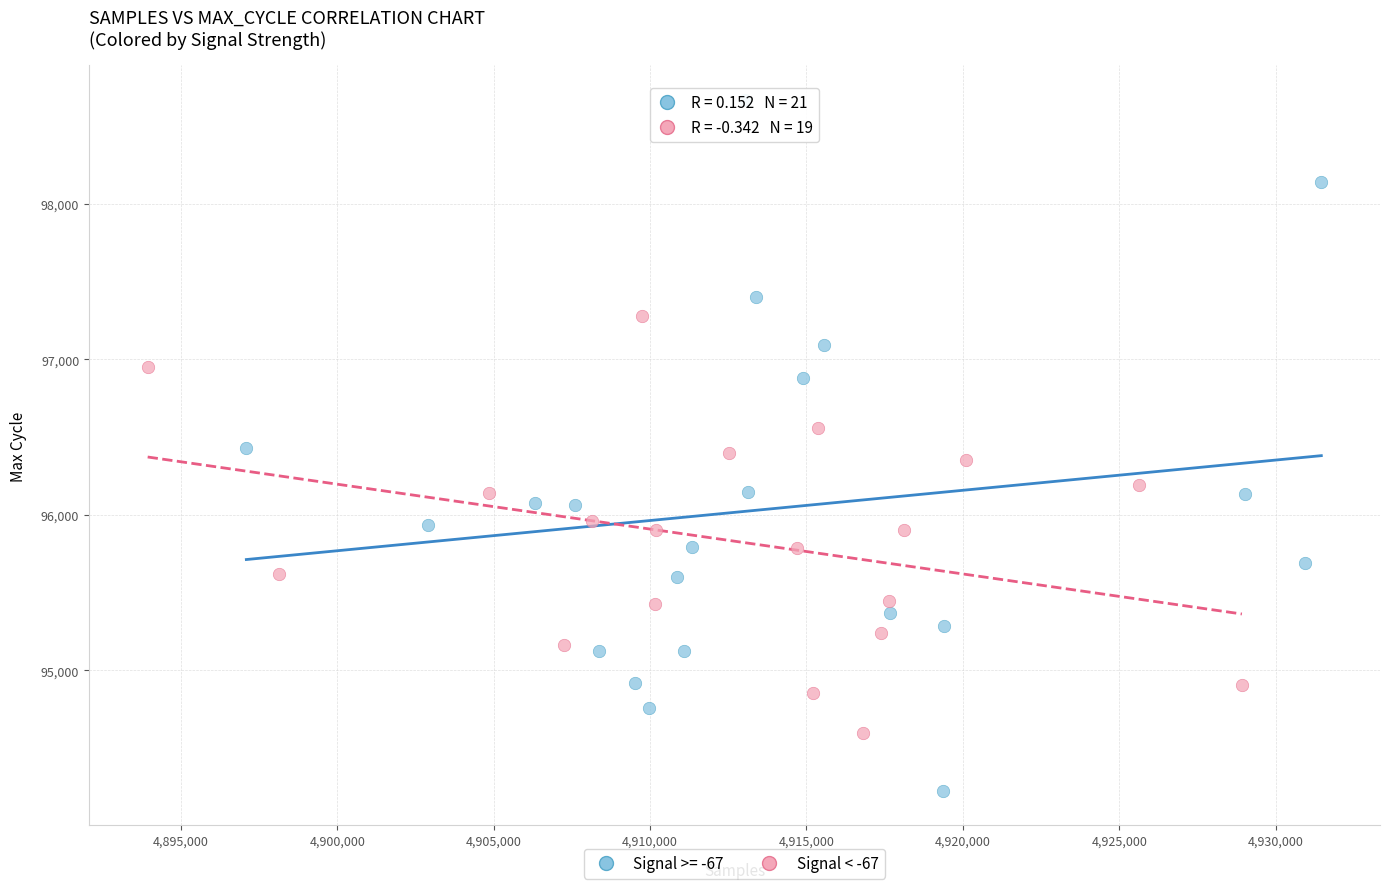

Which series reaches the minimum Y coordinate?

Signal >= -67